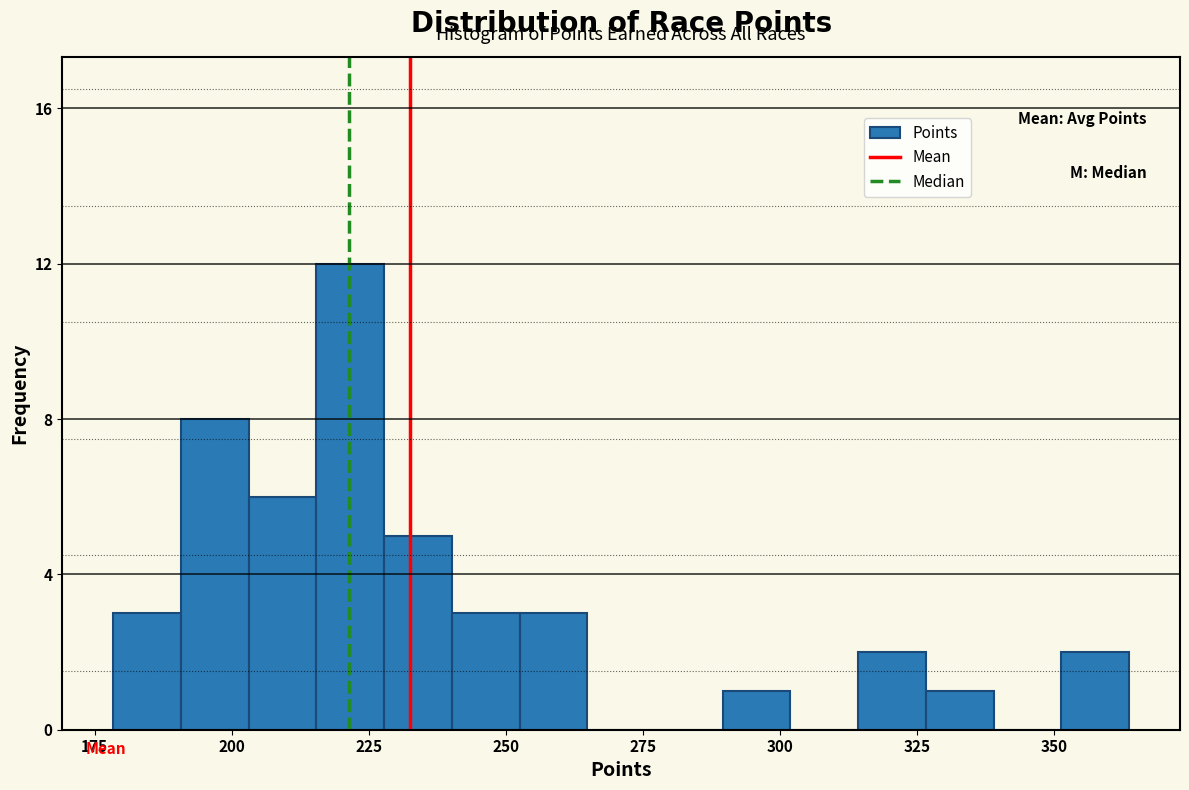

Around what value on the x-axis is the tallest bar? Give the approximate position of its centre, as read against the axis.

220